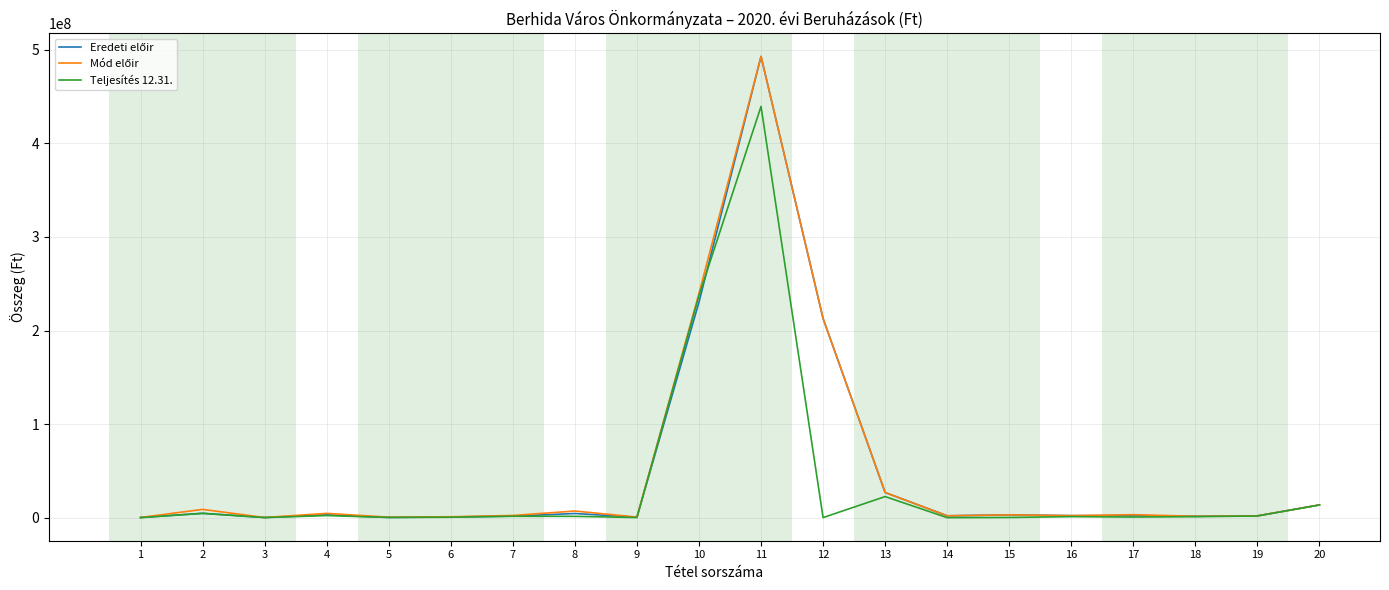

The value of Teljesítés 12.31. at 20 is 13612452. True or false?

True